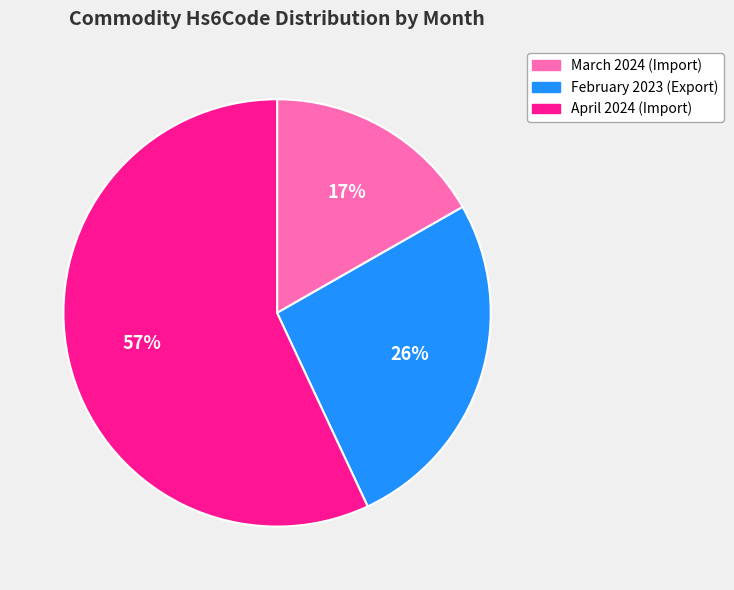

Which category has the smallest portion of the pie?

March 2024 (Import)